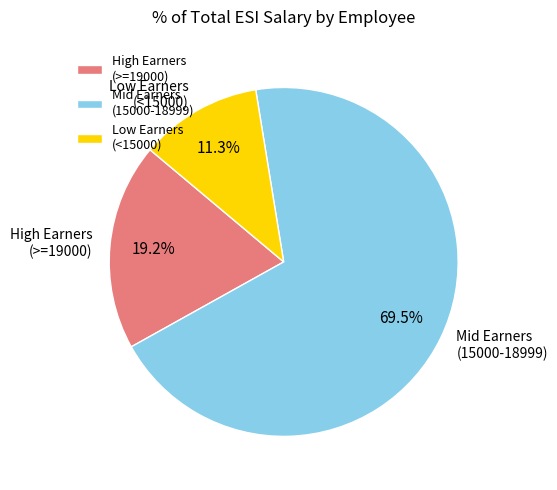

Rank the categories by value from lowest to highest.

Low Earners (<15000), High Earners (>=19000), Mid Earners (15000-18999)